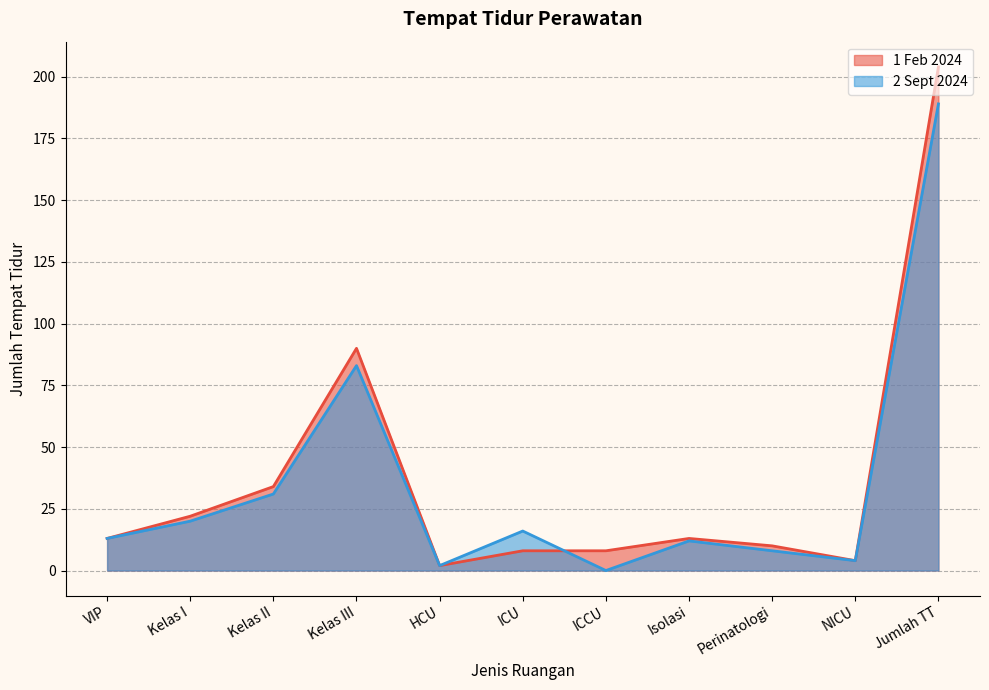

How many positive values does the 2 Sept 2024 series have?

10